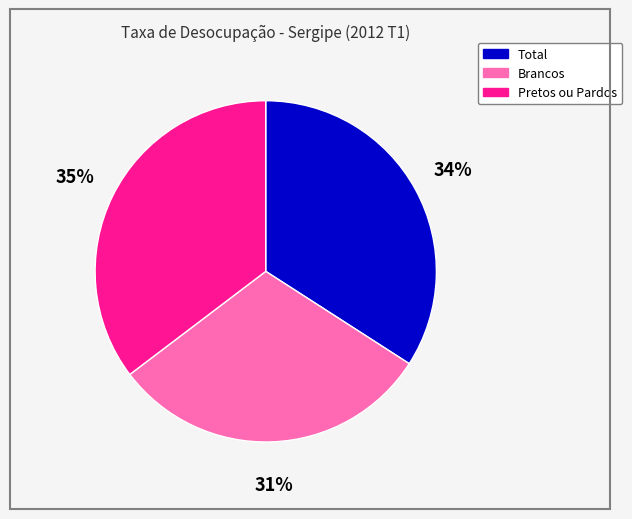

How many segments does this pie chart have?

3